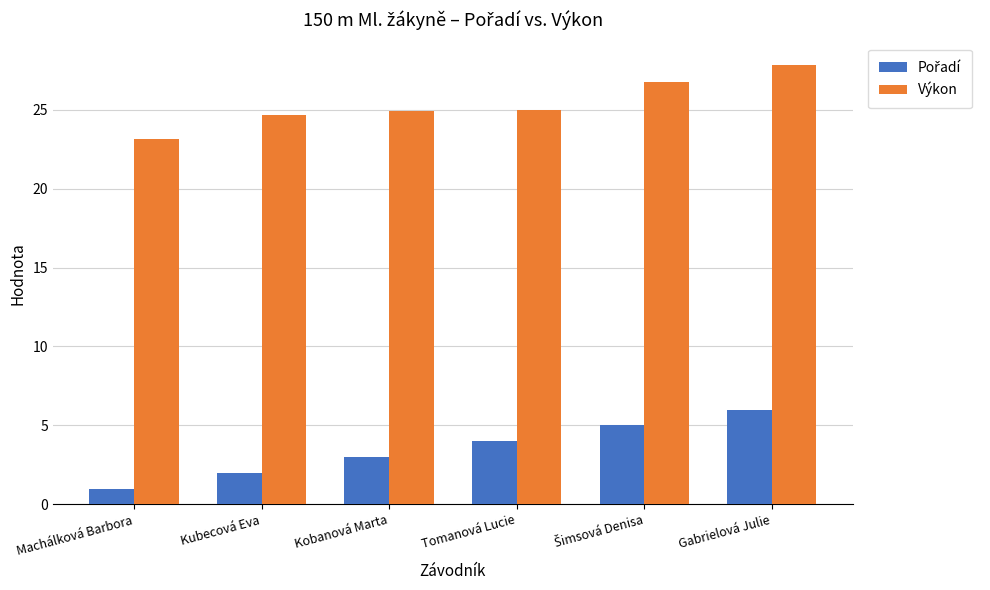

What is the average value of the Výkon series?

25.4